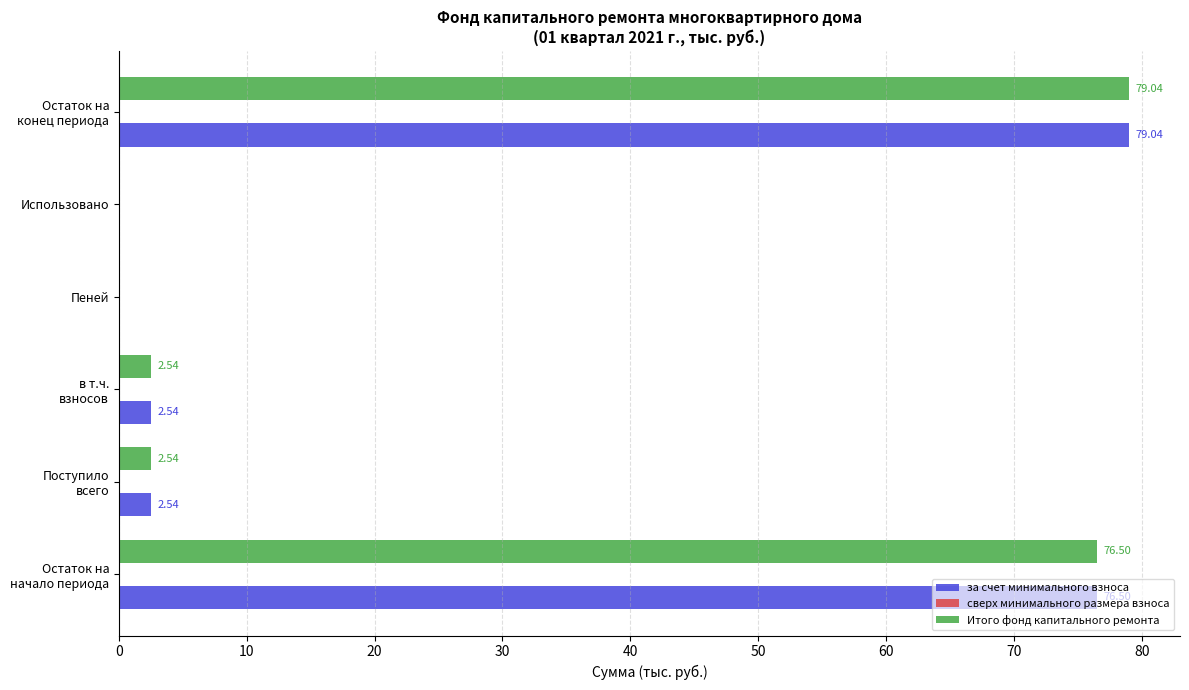

What is the maximum value for Итого фонд капитального ремонта?

79.0